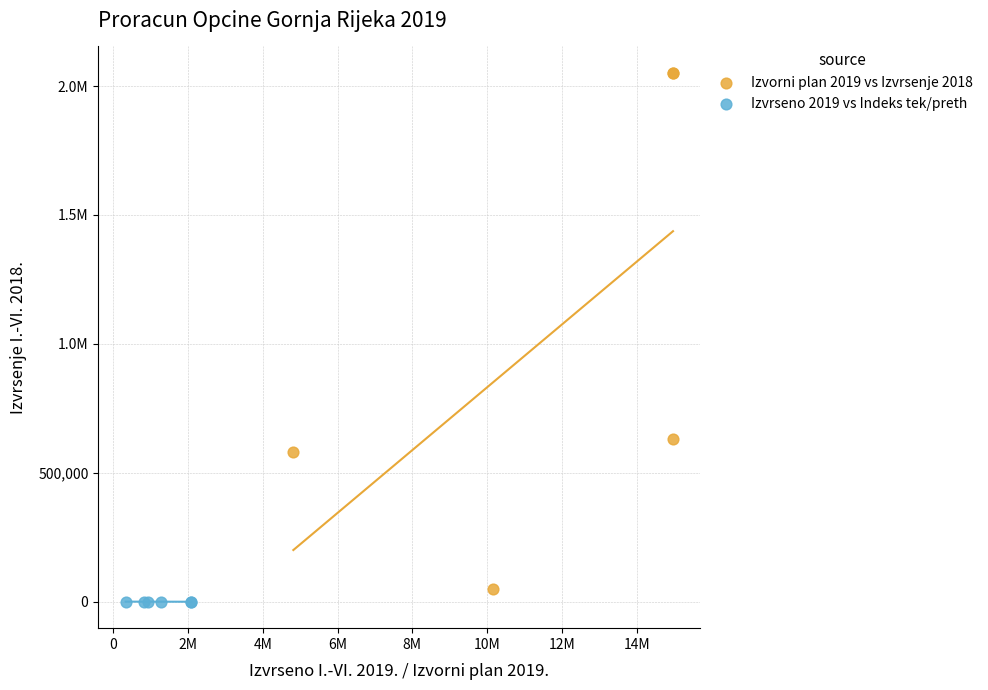

What are all the series names shown in the legend?

Izvorni plan 2019 vs Izvrsenje 2018, Izvrseno 2019 vs Indeks tek/preth